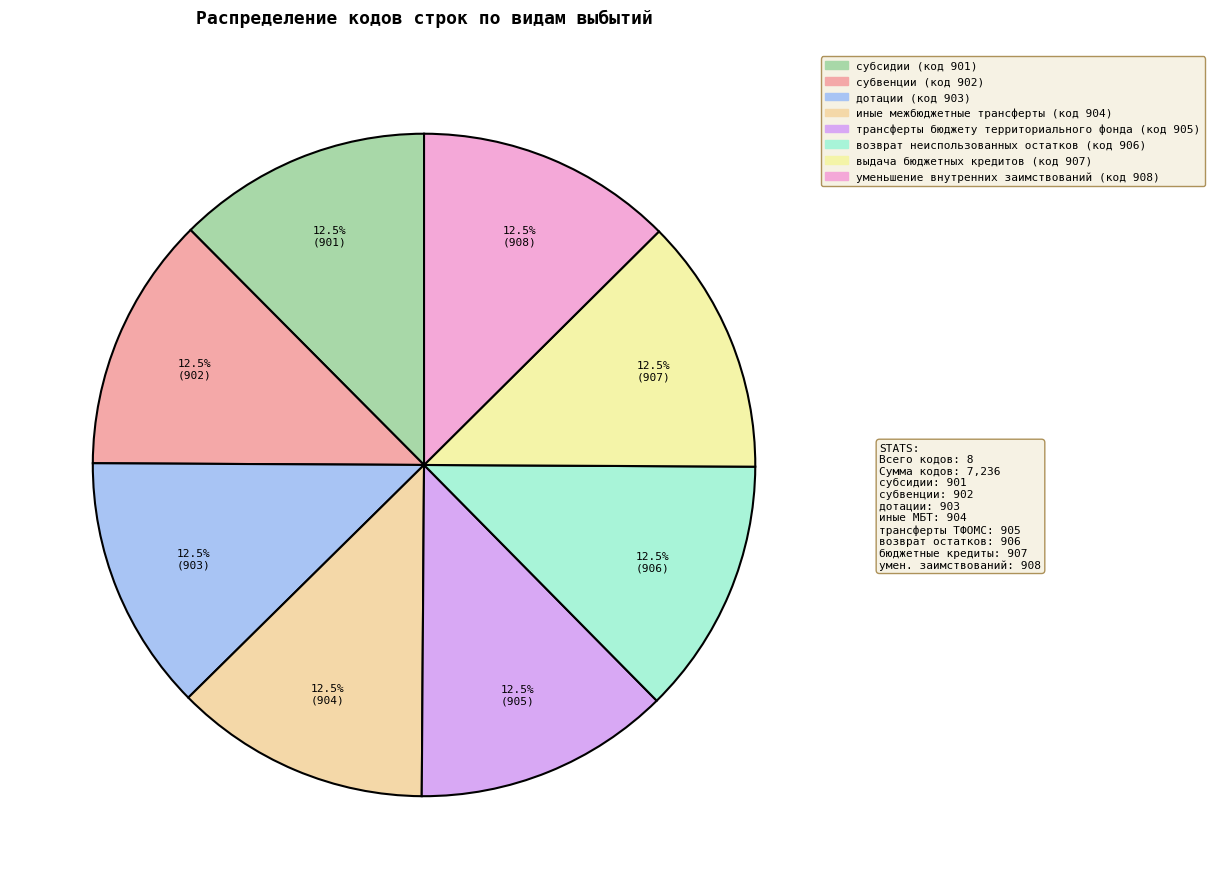

To the nearest percent, what is the combined percentage of субвенции and субсидии?

25%